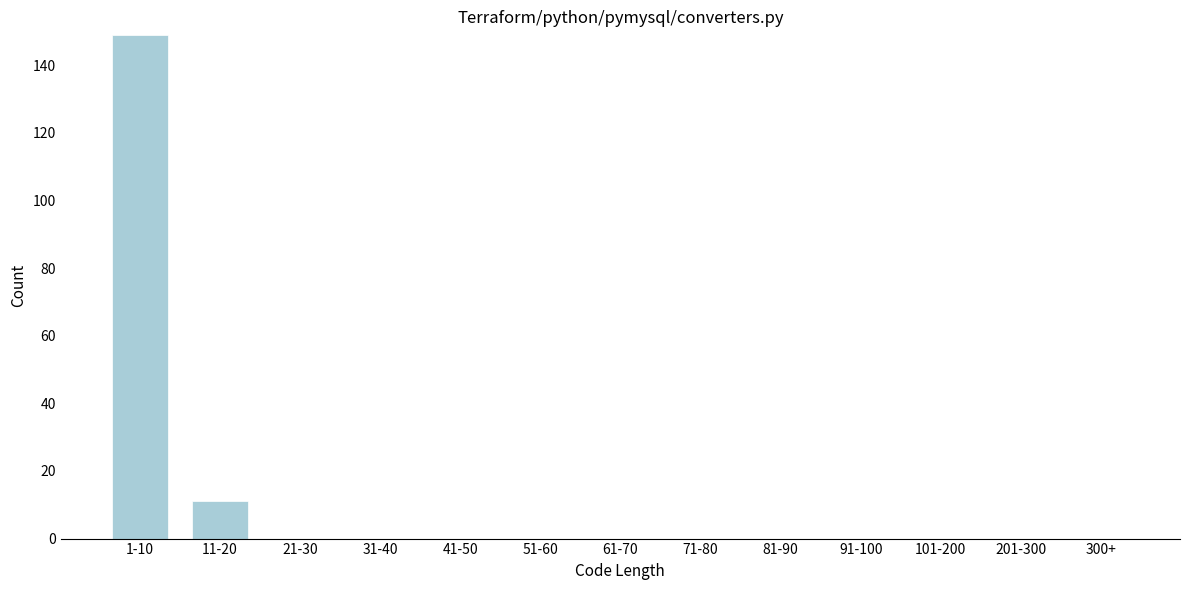

Reading right to left, extract all data points from this chart.

300+=0	201-300=0	101-200=0	91-100=0	81-90=0	71-80=0	61-70=0	51-60=0	41-50=0	31-40=0	21-30=0	11-20=11	1-10=149